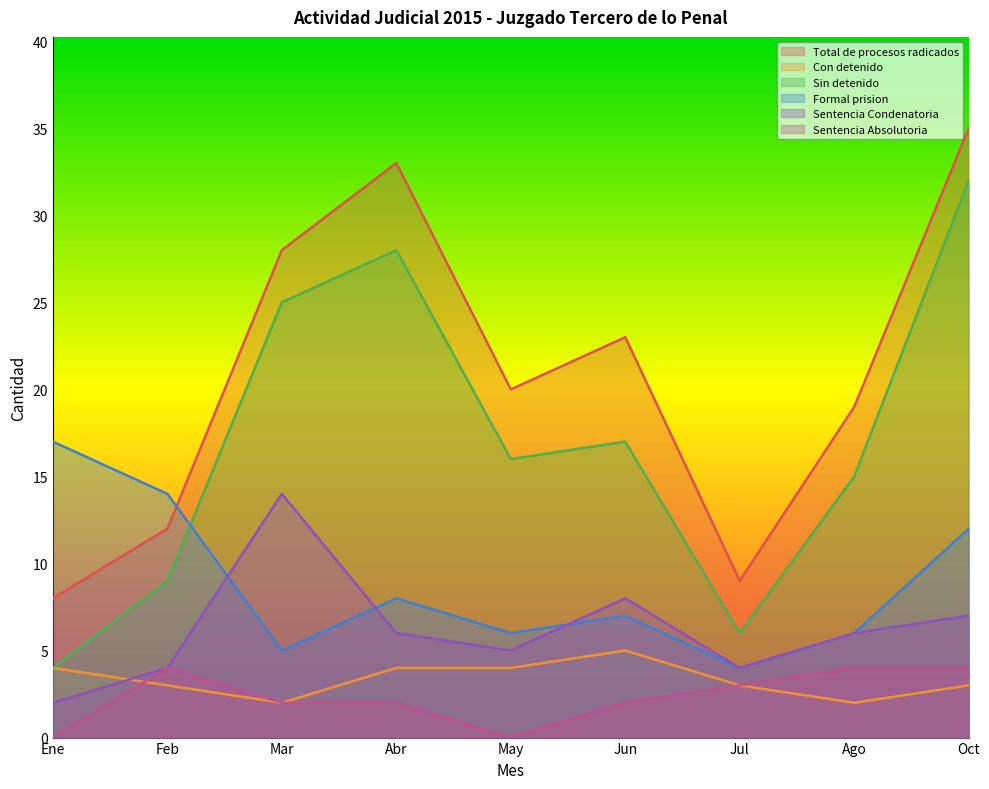

How many data points does each series have?

9